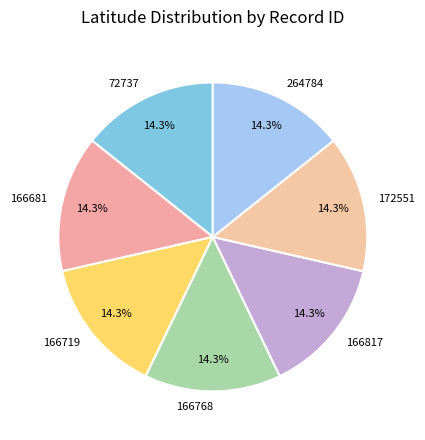

To the nearest percent, what portion does 264784 represent?

14%